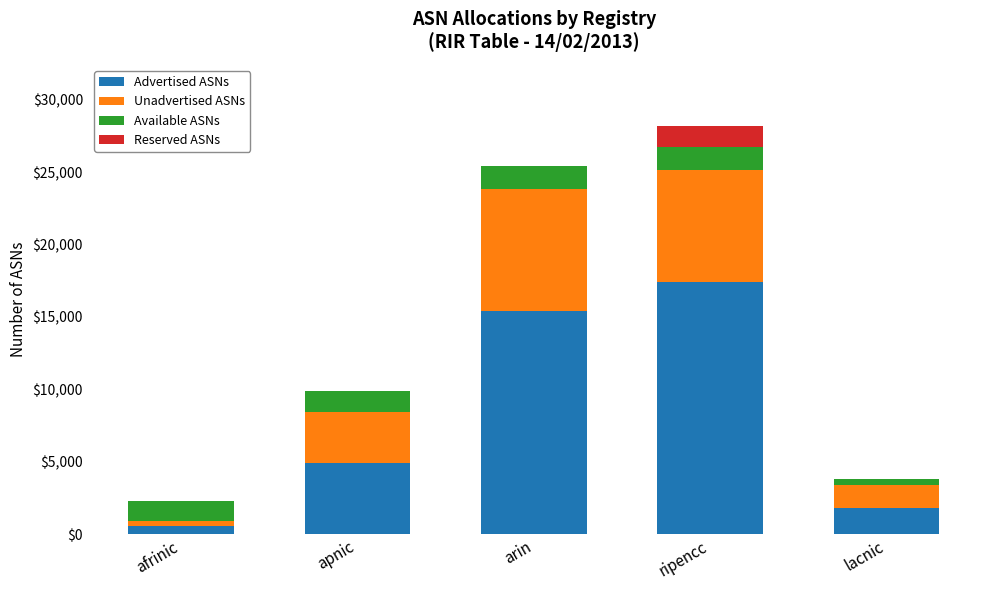

What is the total value across all series at ripencc?

28183